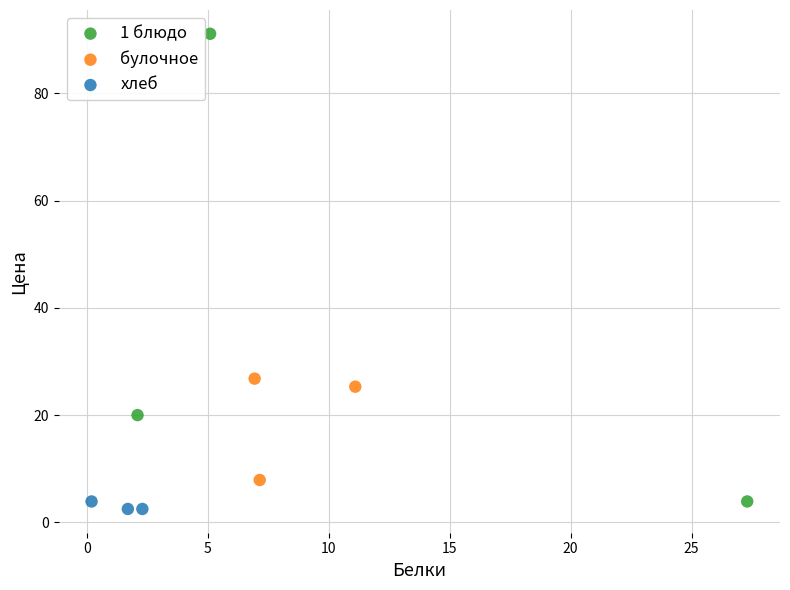

Which series reaches the maximum Y coordinate?

1 блюдо